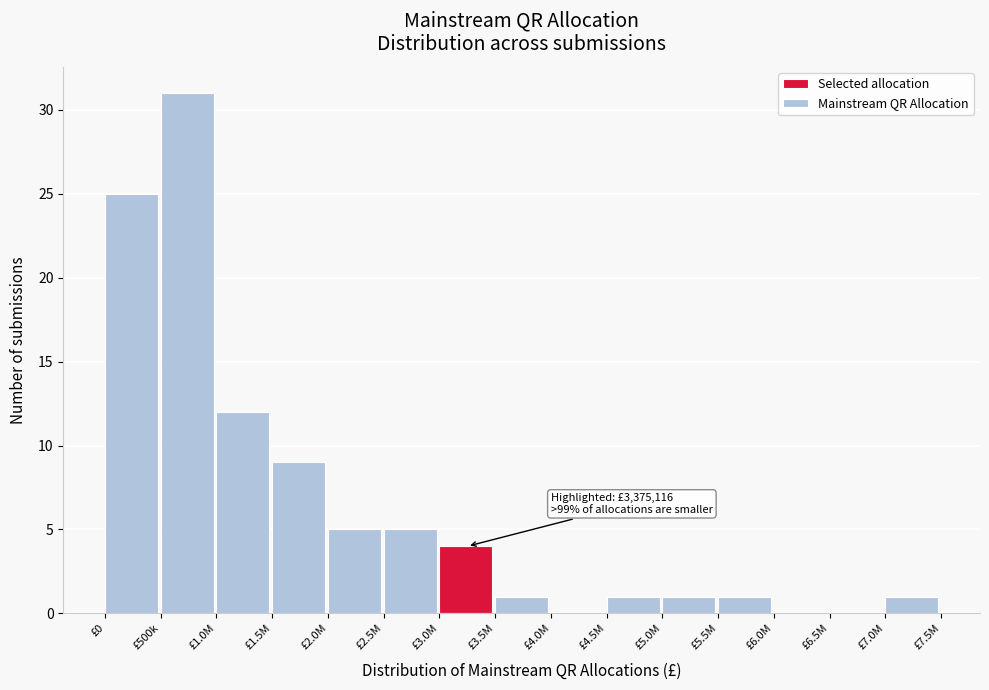

Reading left to right, extract all data points from this chart.

£0=25	£500k=31	£1.0M=12	£1.5M=9	£2.0M=5	£2.5M=5	£3.0M=4	£3.5M=1	£4.0M=0	£4.5M=1	£5.0M=1	£5.5M=1	£6.0M=0	£6.5M=0	£7.0M=1